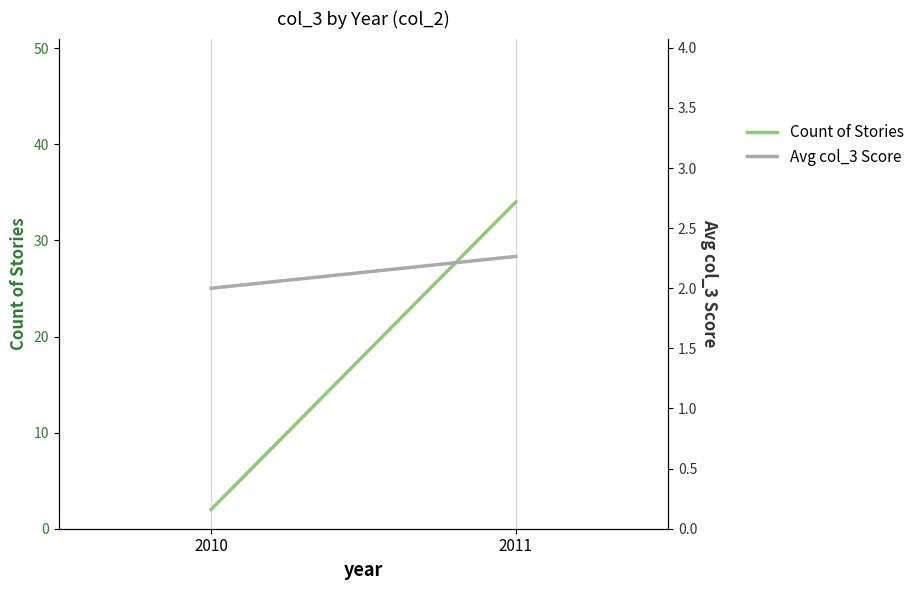

Reading left to right, list all the values displayed in this chart.

Count of Stories: 2.0	34.0
Avg col_3 Score: 2.0	2.3